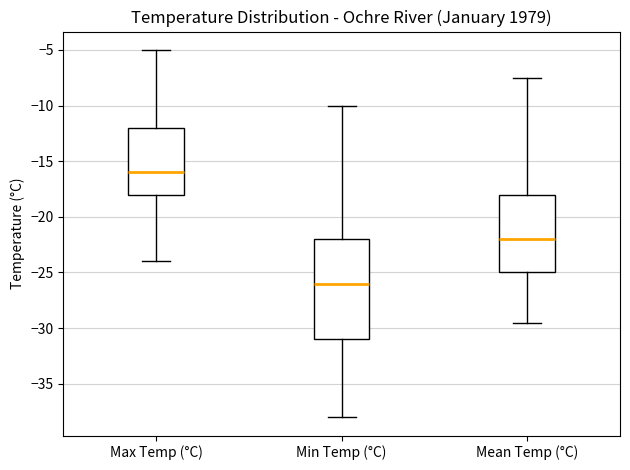

Reading left to right, transcribe this box plot: for each box, give where its median line is, the range the box spans, and where its two whiskers end, as read against the y-axis. The values are not printed on the chart, so give them approximately, as read against the axis.

Max Temp (°C): median -16.0, box -18.0 to -12.0, whiskers -24.0 to -5.0
Min Temp (°C): median -26.0, box -31.0 to -22.0, whiskers -38.0 to -10.0
Mean Temp (°C): median -22.0, box -25.0 to -18.0, whiskers -29.5 to -7.5